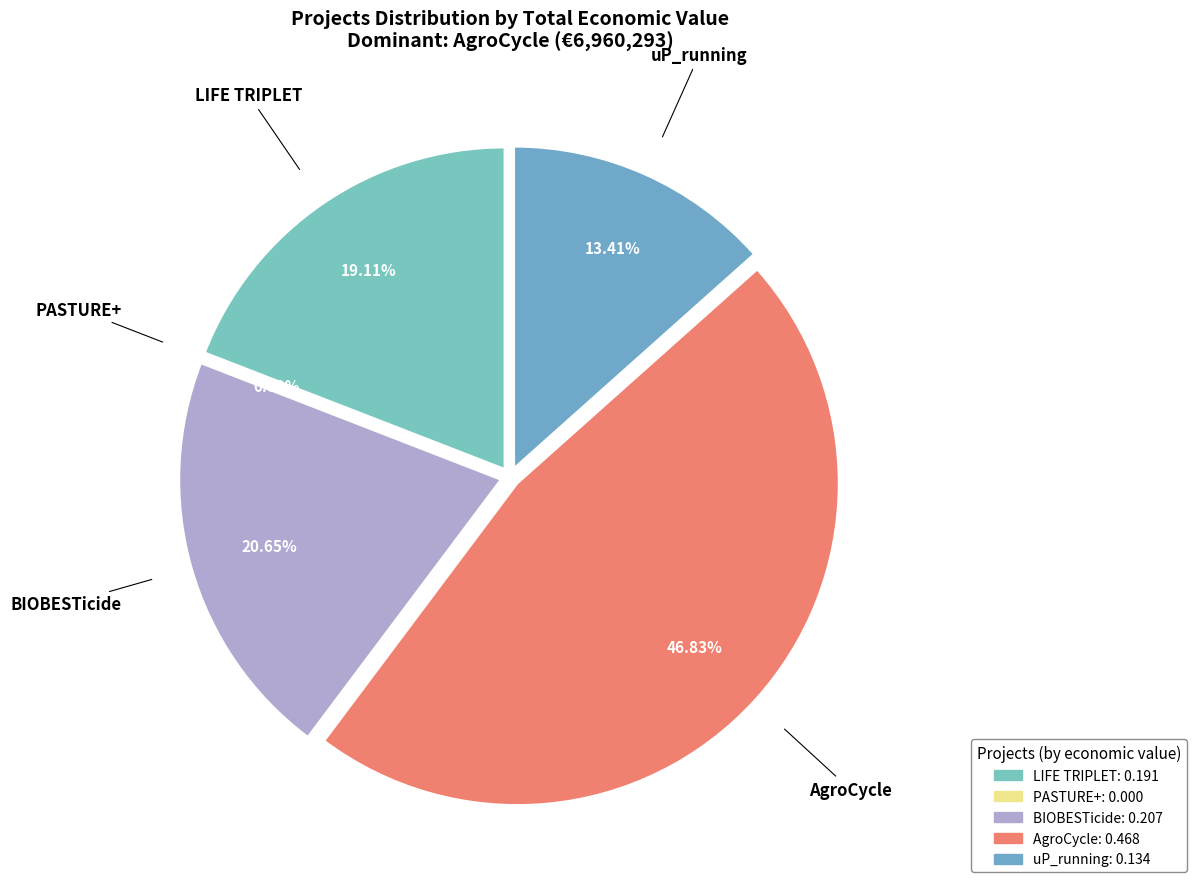

Which category has the smallest portion of the pie?

PASTURE+